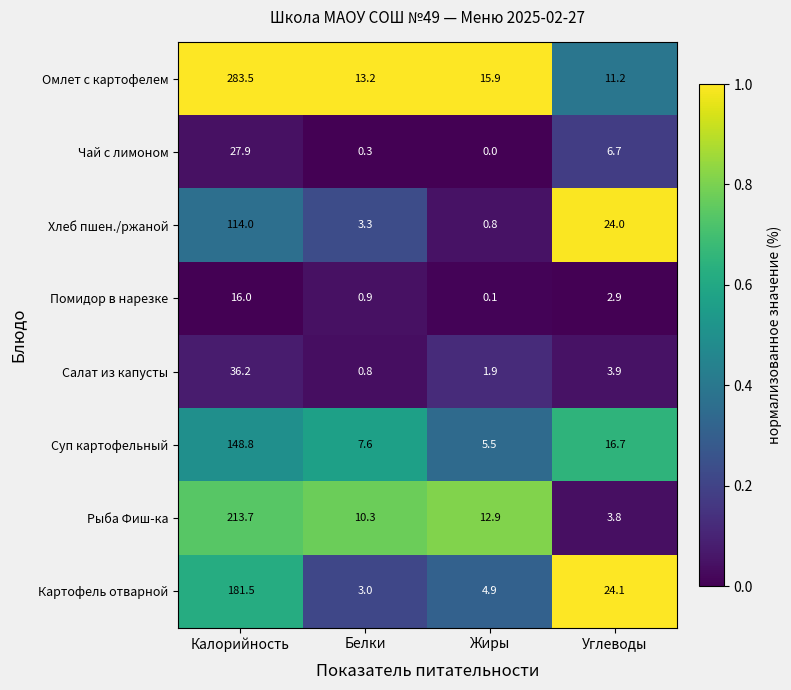

What is the maximum value shown in the chart?

283.5